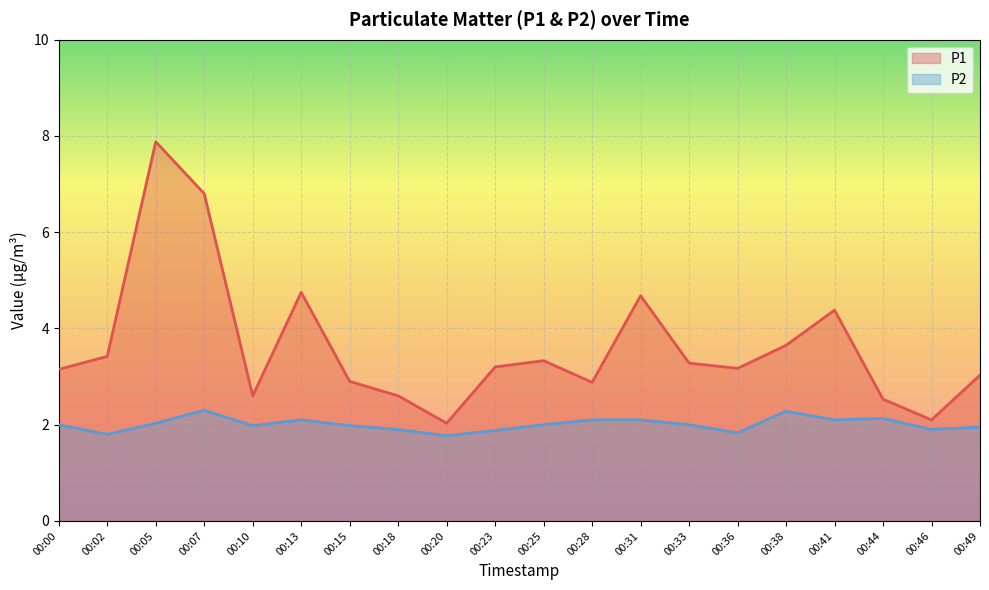

Reading left to right, extract all data points from this chart.

P1: 3.1	3.4	7.9	6.8	2.6	4.8	2.9	2.6	2.0	3.2	3.3	2.9	4.7	3.3	3.2	3.6	4.4	2.5	2.1	3.0
P2: 2.0	1.8	2.0	2.3	2.0	2.1	2.0	1.9	1.8	1.9	2.0	2.1	2.1	2.0	1.8	2.3	2.1	2.1	1.9	1.9